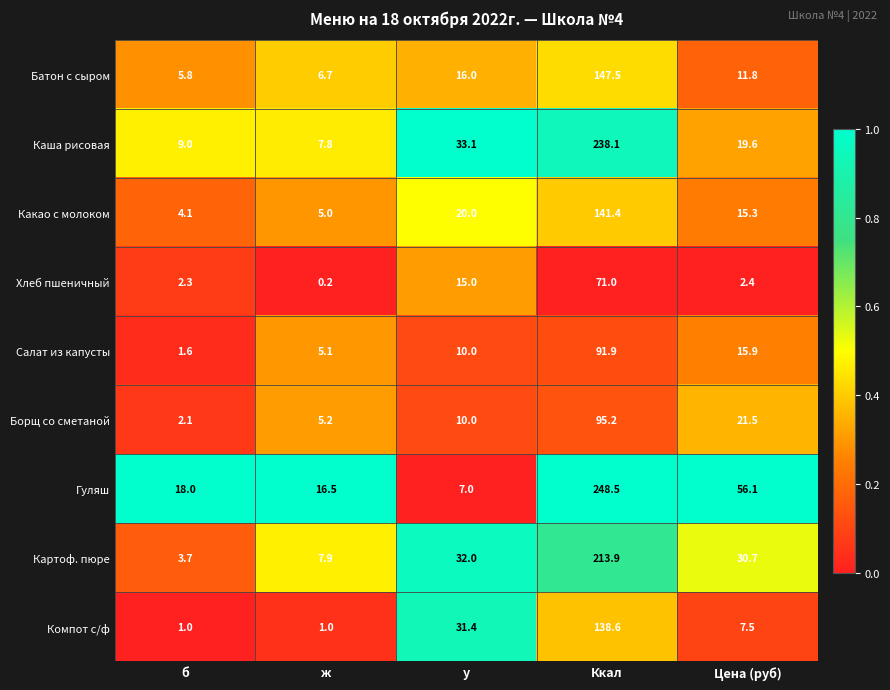

Is the value of Гуляш at б greater than the value of Компот с/ф at у?

No